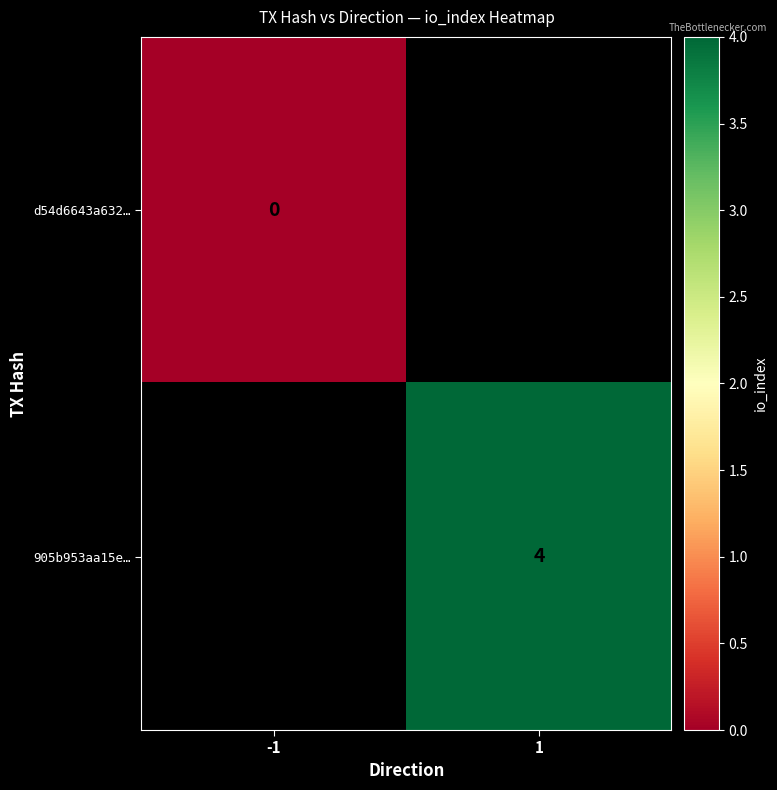

At how many categories does at least one series exceed 0?

1